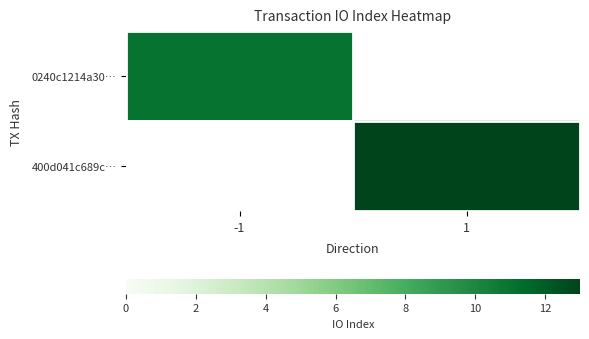

Rank the series by their maximum value, from lowest to highest.

0240c1214a30…, 400d041c689c…